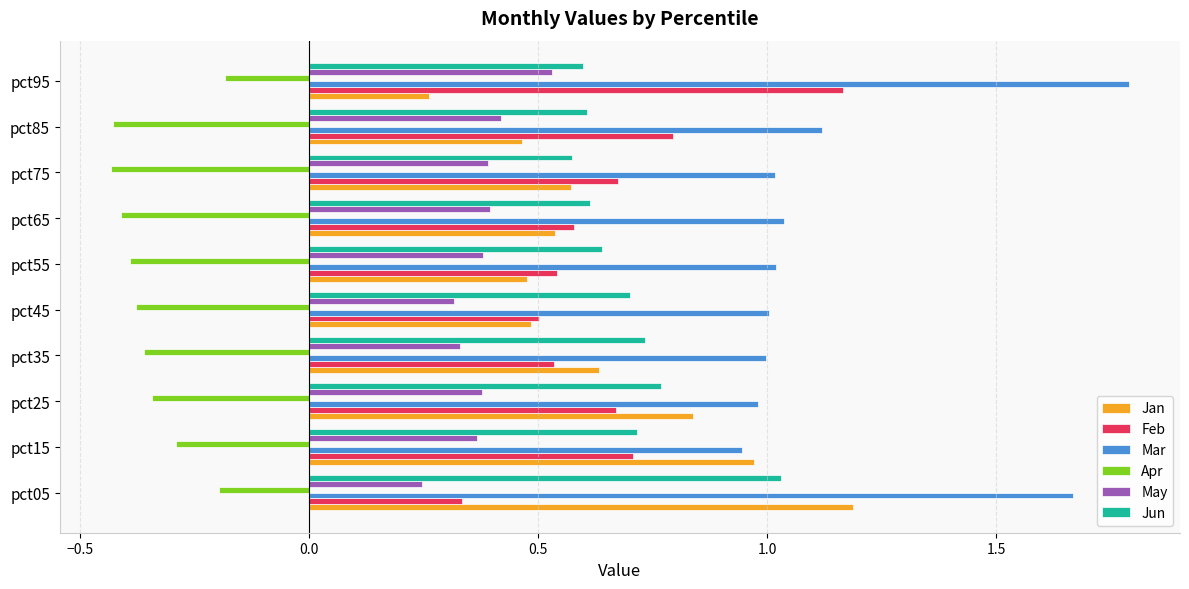

What is the maximum value shown in the chart?

1.8